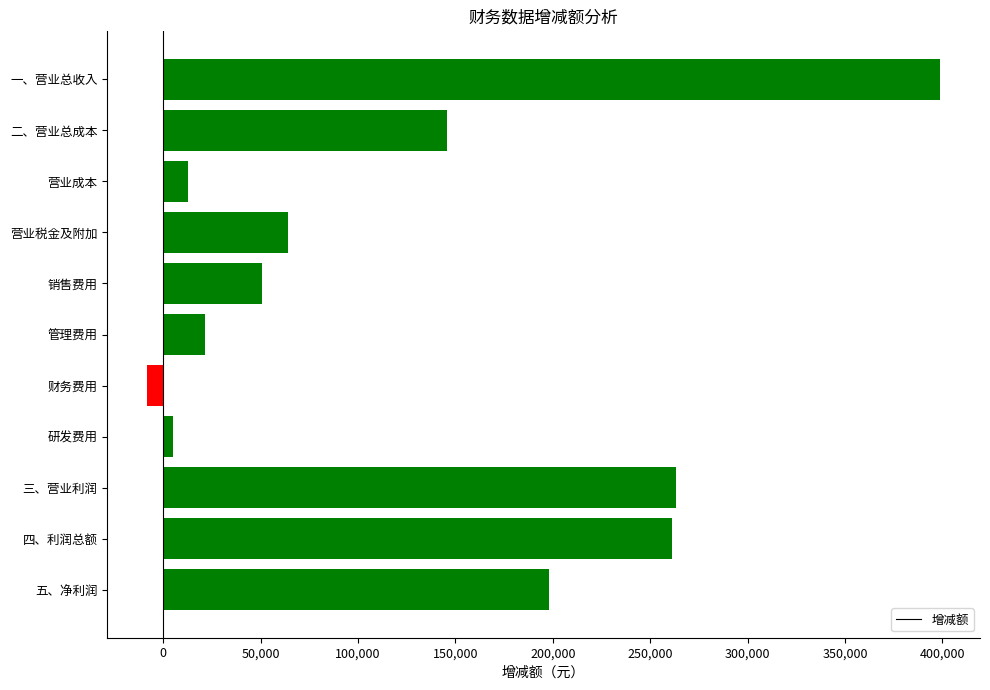

How many distinct data groups are displayed?

1